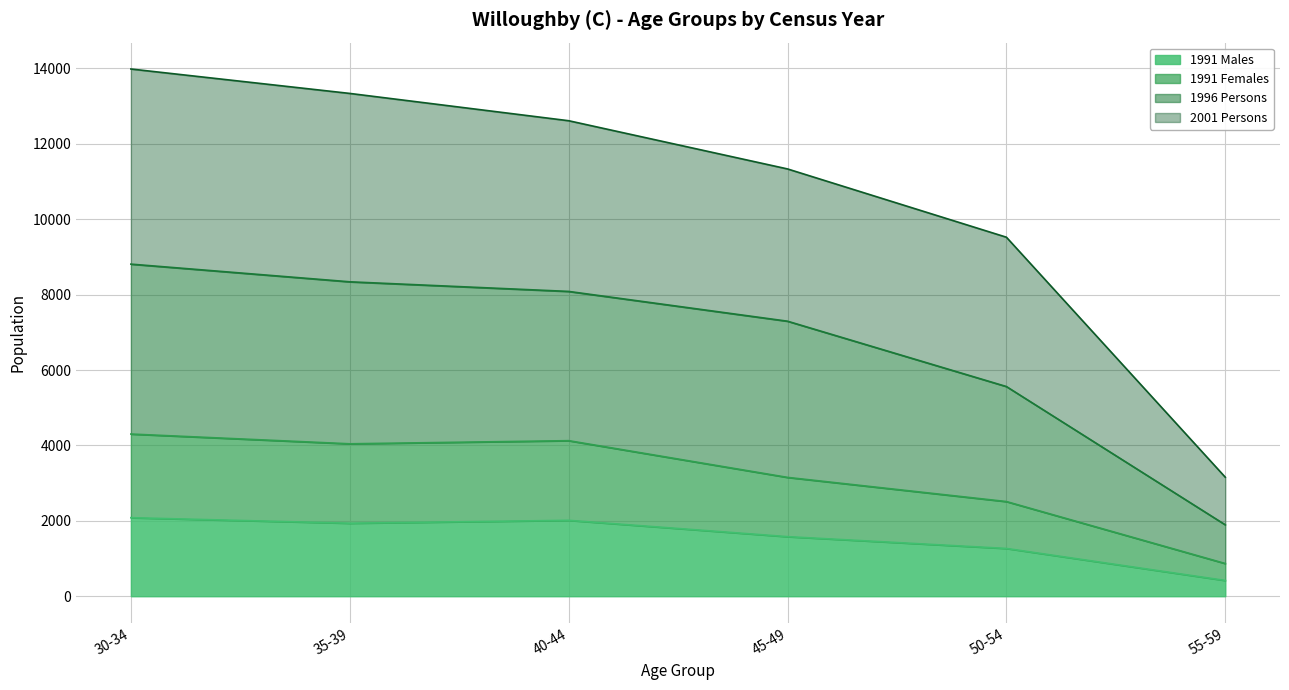

What is the difference between the maximum and minimum values in the 1991 Males series?

1665